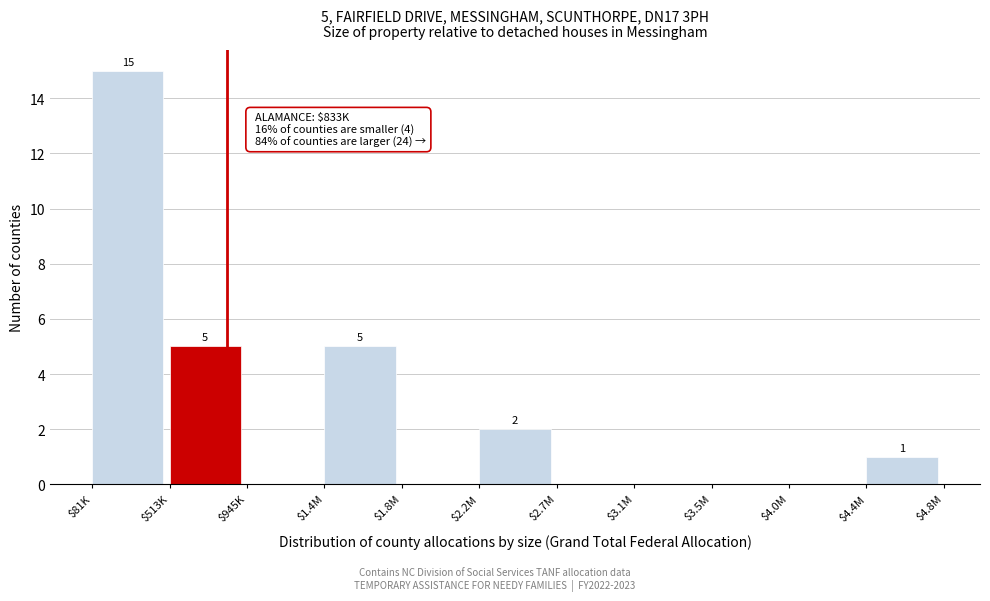

The chart shows a value of 15 at $81K. True or false?

True